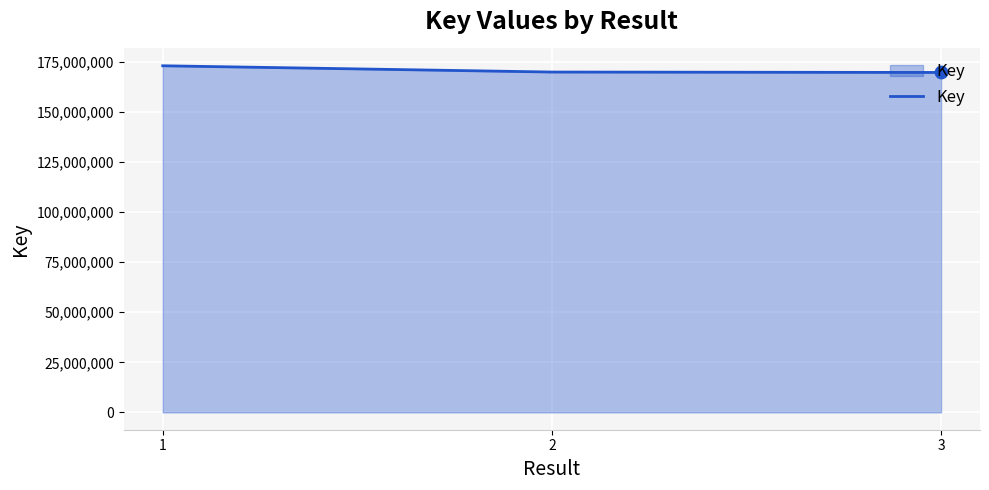

Between 2 and 1, which is larger?

1